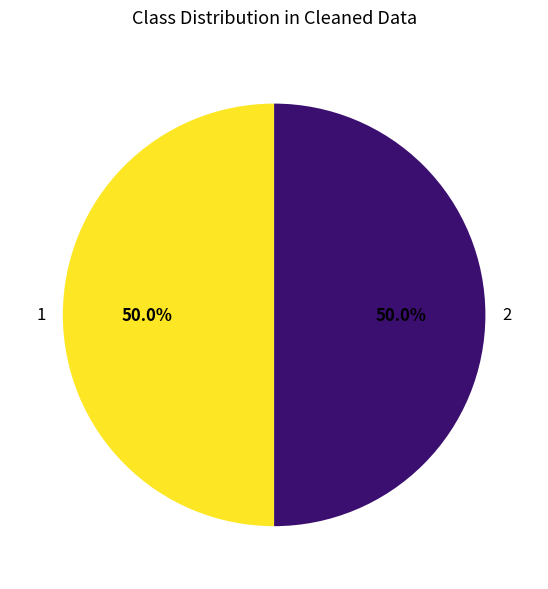

Is the sum of 2 and 1 greater than half?

Yes